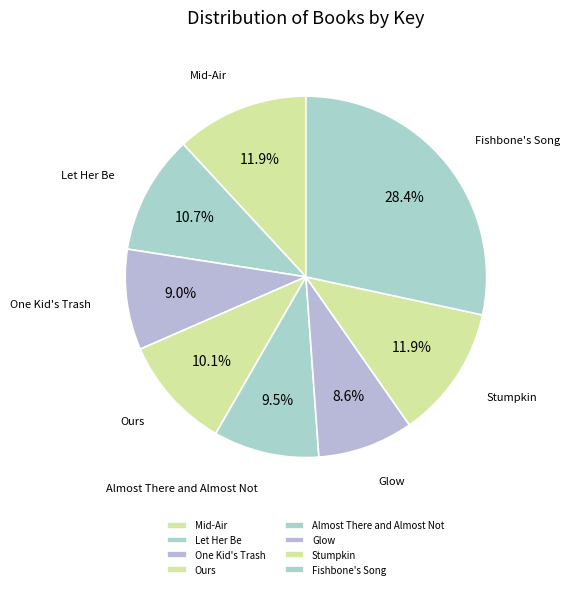

Which category has the biggest portion of the pie?

Fishbone's Song